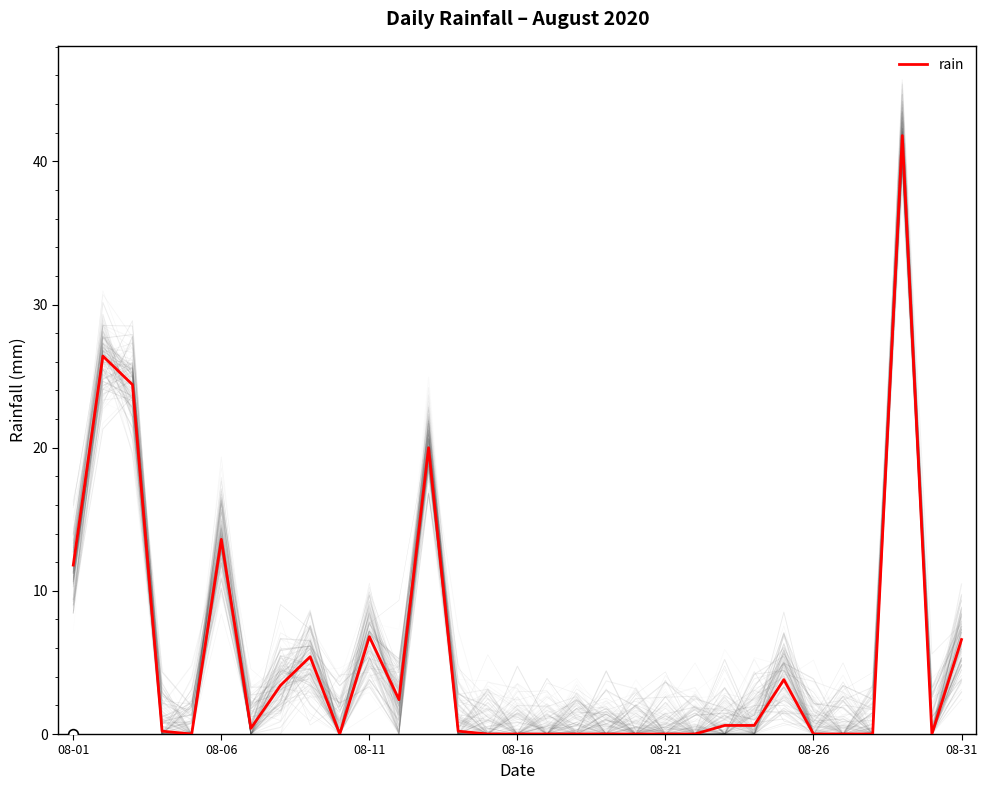

True or false: rain has a value of 0.0 at 08-26.

True